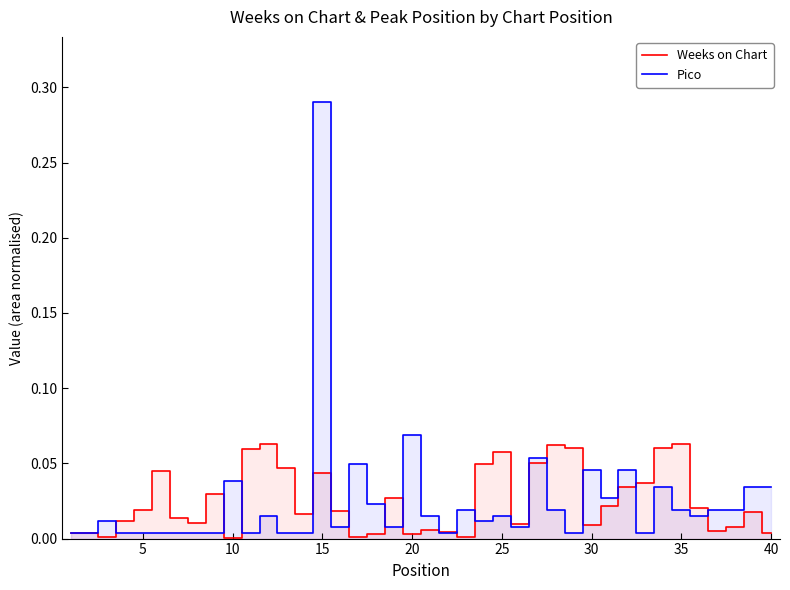

How many times do Weeks on Chart and Pico cross each other?

18